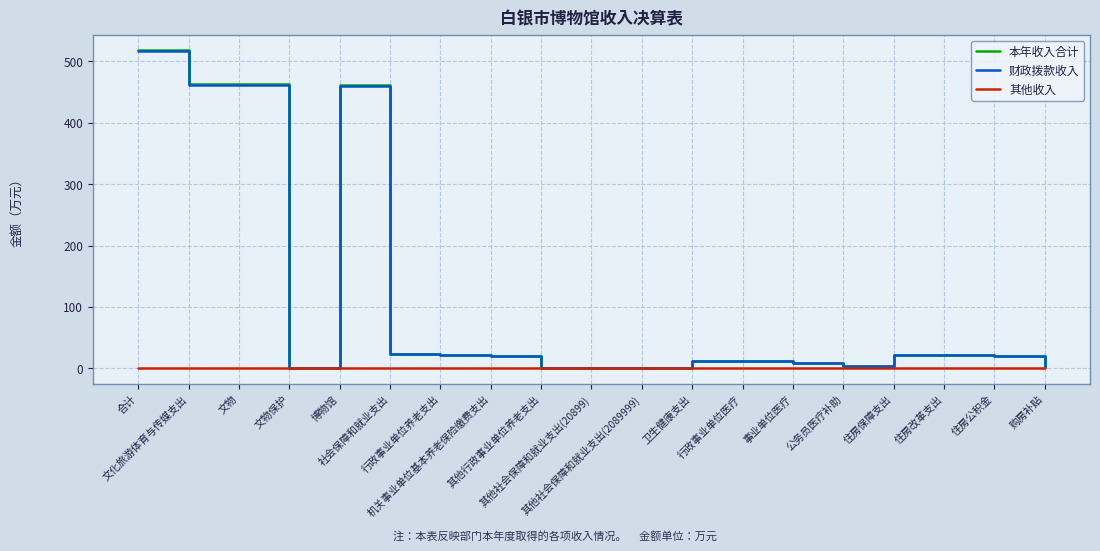

What is the maximum value shown in the chart?

517.9